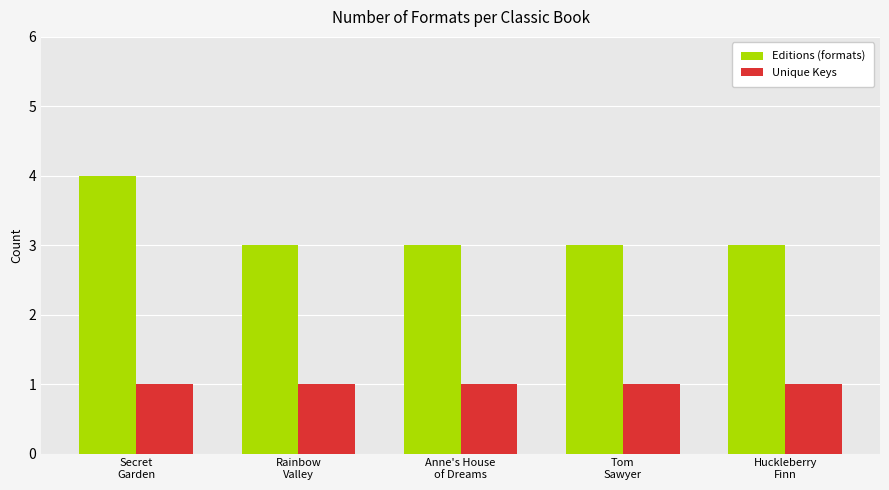

What is the spread (max minus min) of values at Rainbow
Valley?

2